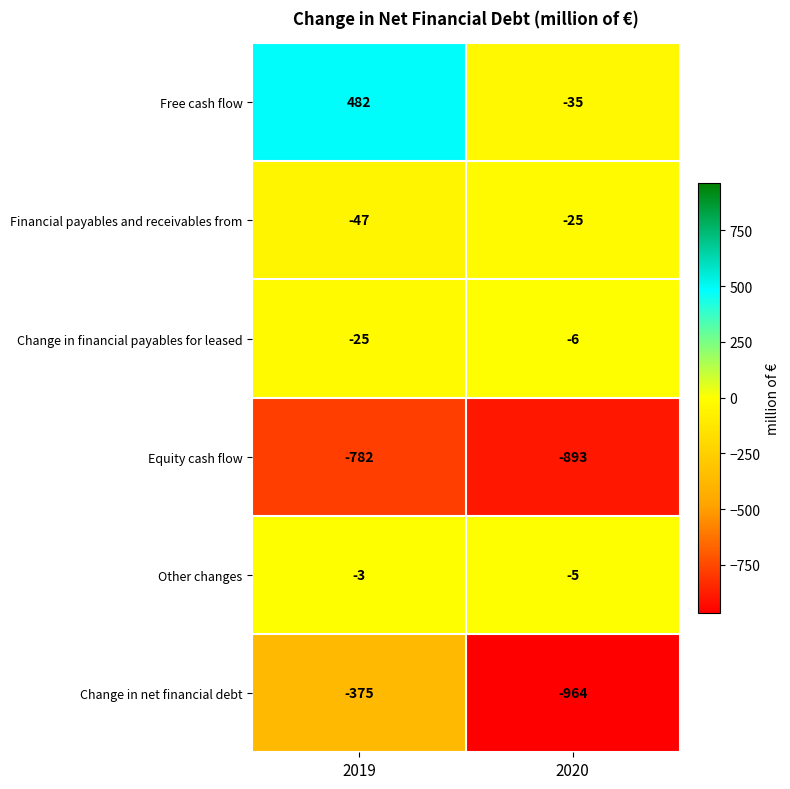

Reading right to left, what are all the values shown in this chart?

Free cash flow: -35	482
Financial payables and receivables from: -25	-47
Change in financial payables for leased: -6	-25
Equity cash flow: -893	-782
Other changes: -5	-3
Change in net financial debt: -964	-375